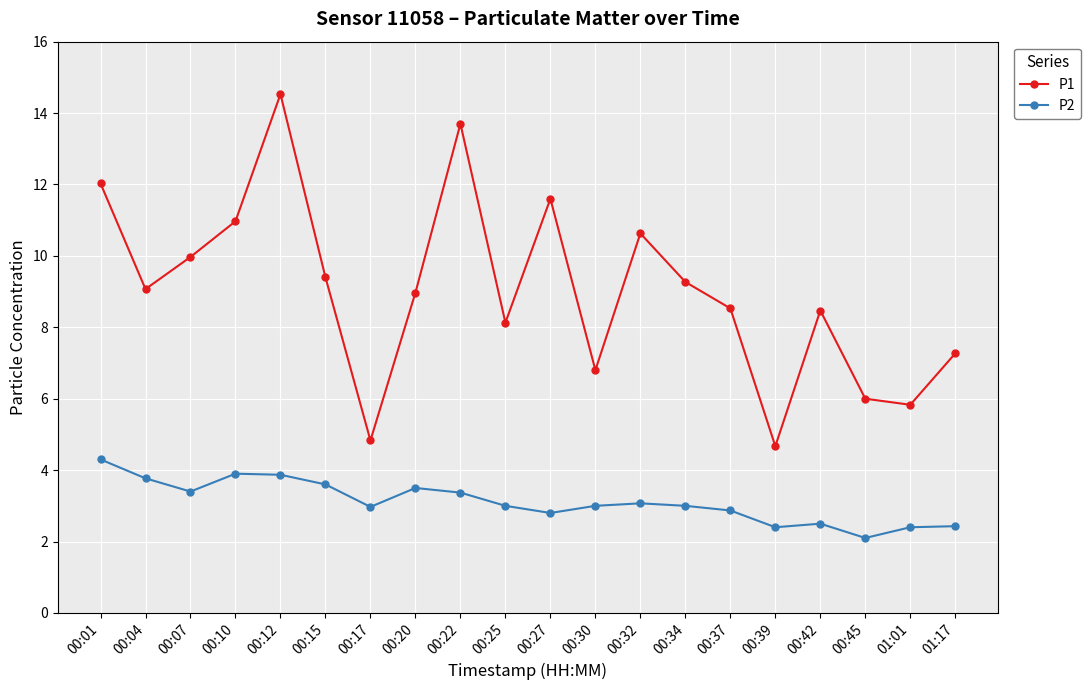

How many interior local peaks does the P1 series have?

5